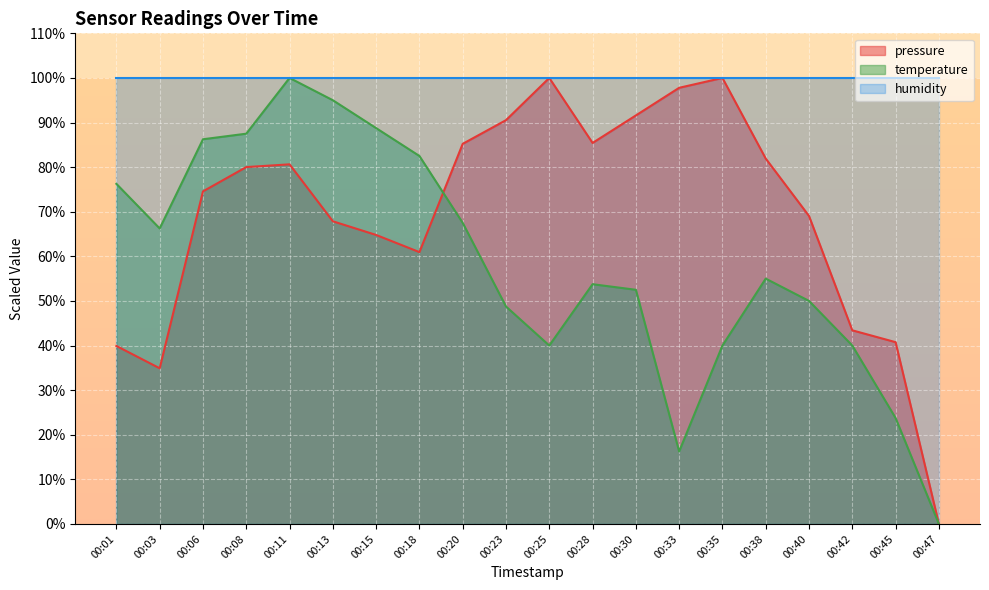

What are all the series names shown in the legend?

pressure, temperature, humidity